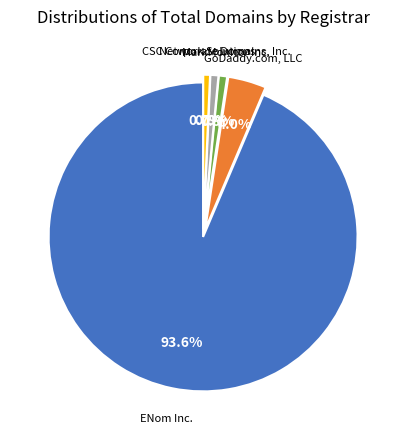

To the nearest percent, what is the combined percentage of MarkMonitor Inc. and CSC Corporate Domains, Inc.?

2%